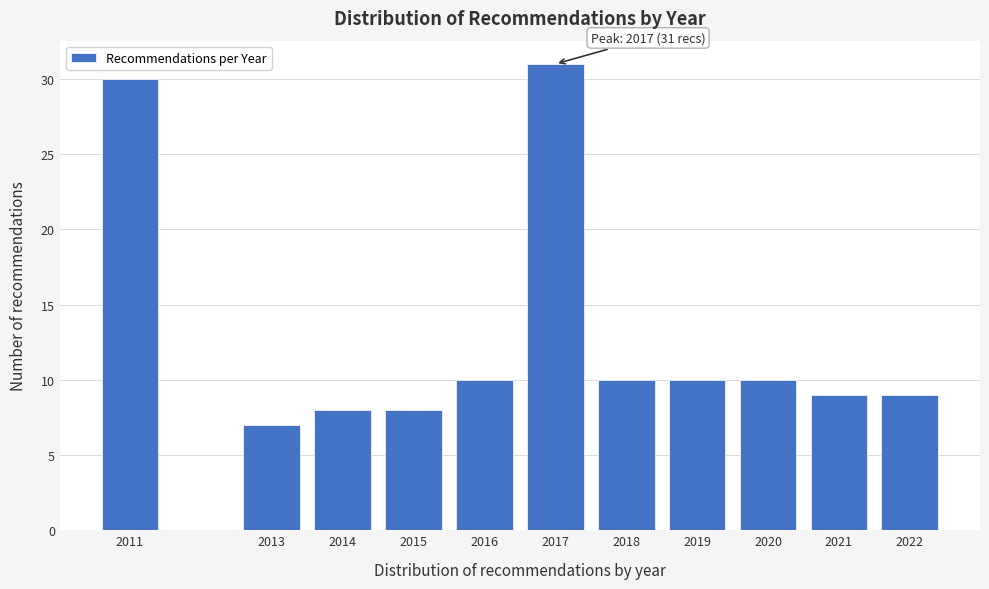

Reading left to right, what are all the values shown in this chart?

2011=30	2013=7	2014=8	2015=8	2016=10	2017=31	2018=10	2019=10	2020=10	2021=9	2022=9